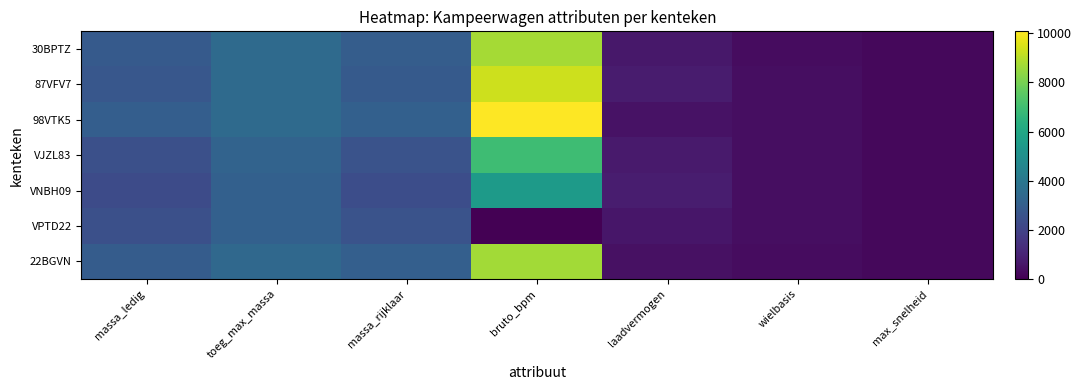

What is the total value across all series at max_snelheid?

1578